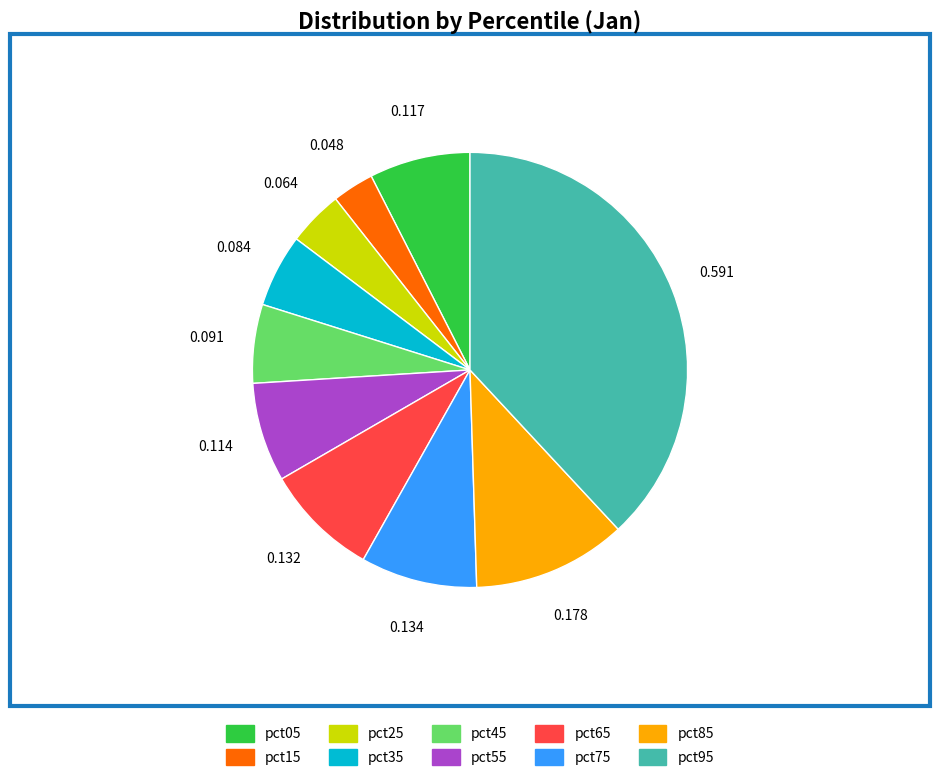

Which category has the biggest portion of the pie?

pct95